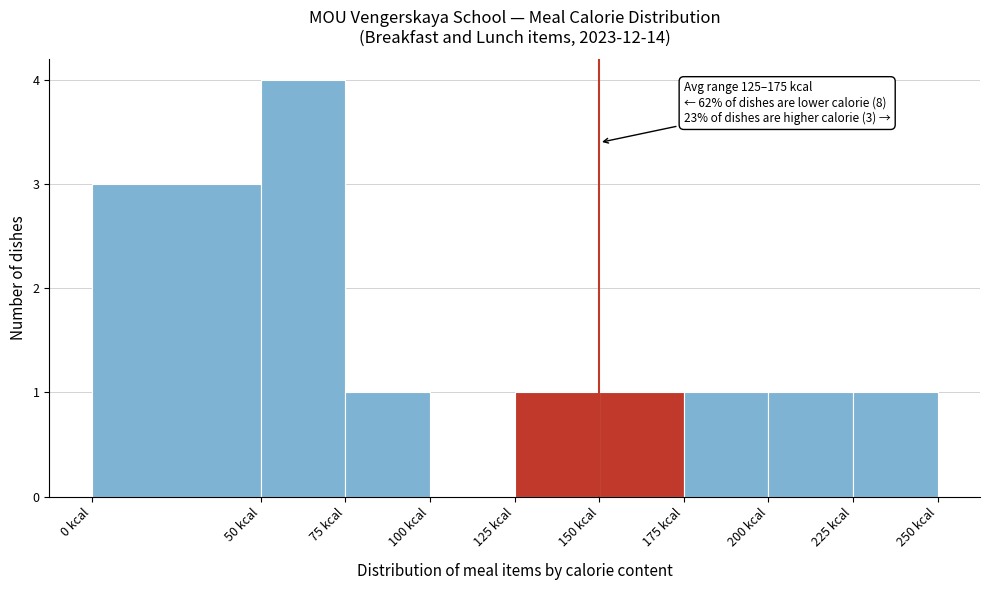

Which range on the x-axis has the tallest bar?

50 to 75